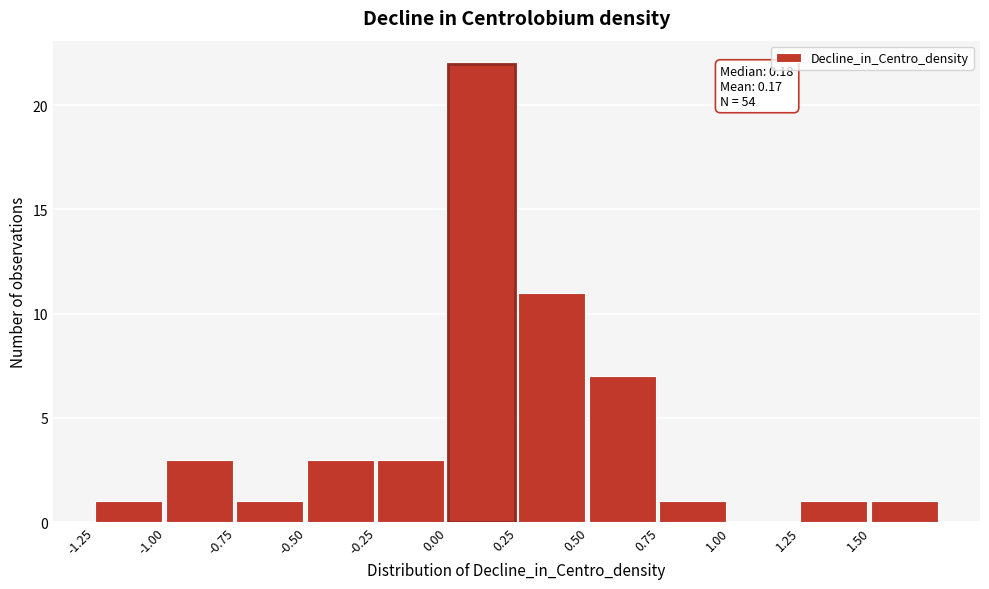

Which range on the x-axis has the tallest bar?

0.00 to 0.25